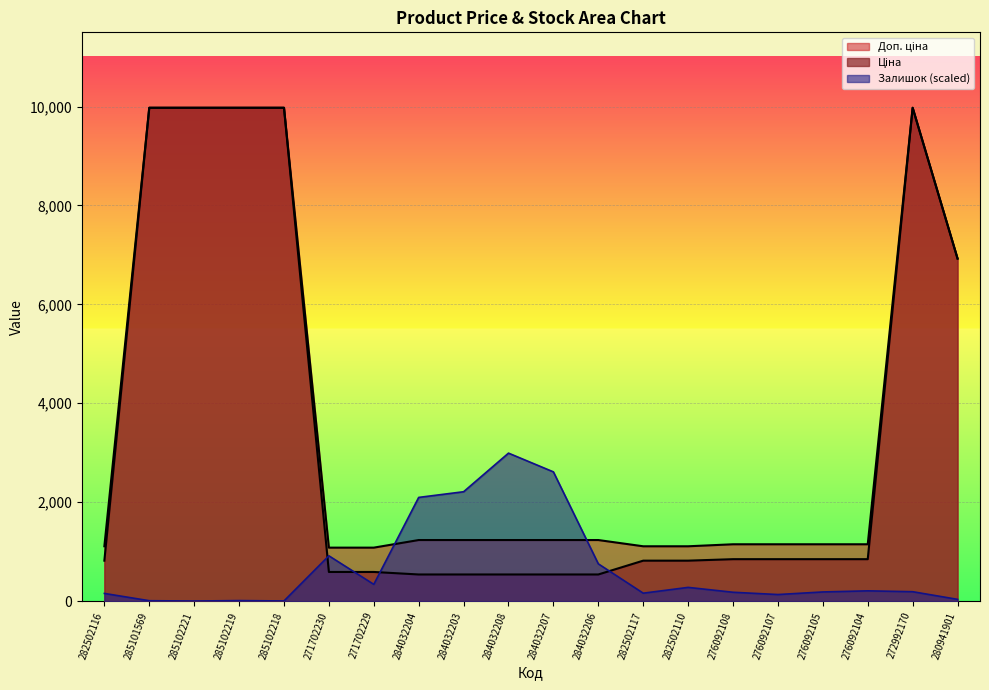

Between 276092108 and 280941901, which is larger?

280941901